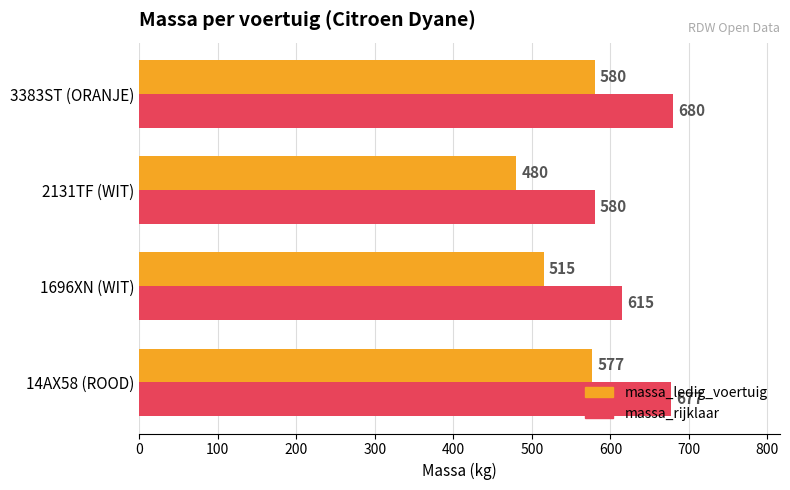

Where is massa_rijklaar nearest to the value 630?

1696XN (WIT)